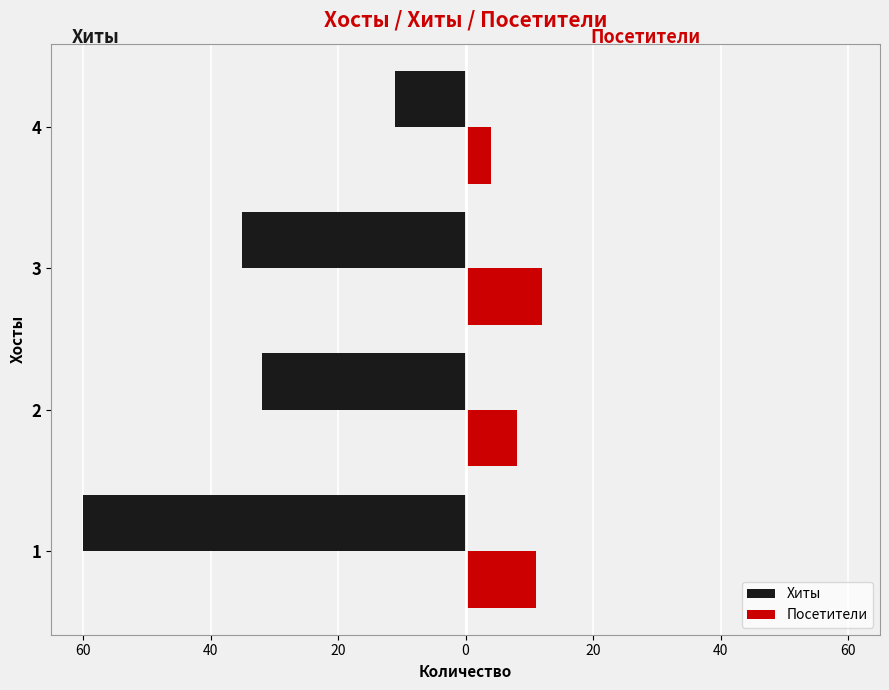

What are all the series names shown in the legend?

Хиты, Посетители